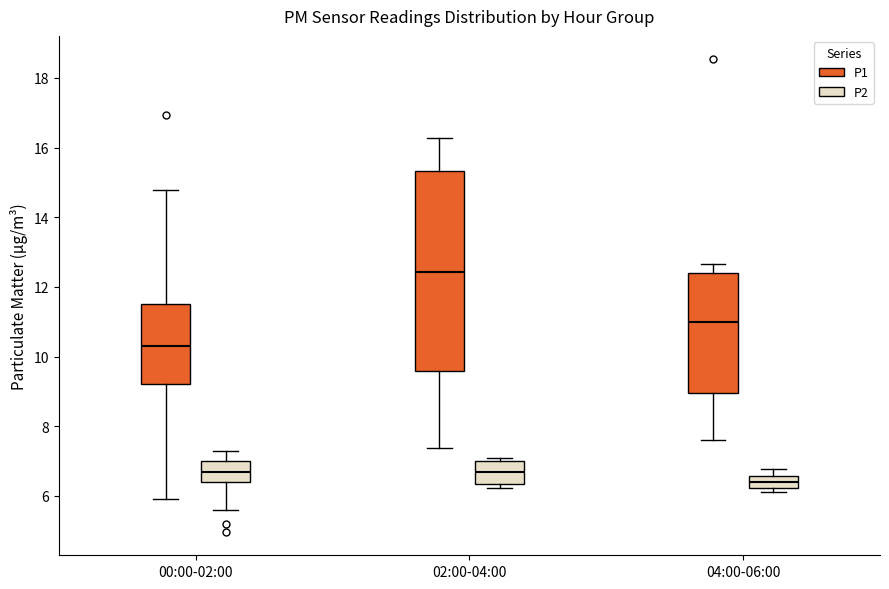

Reading left to right, read every box against the y-axis: the position of its median line, the range the box covers, and the ends of its whiskers. The values are not printed on the chart, so give them approximately, as read against the axis.

00:00-02:00 (P1): median 10.4, box 9.2 to 11.6, whiskers 6.0 to 14.8
00:00-02:00 (P2): median 6.6, box 6.4 to 7.0, whiskers 5.6 to 7.4
02:00-04:00 (P1): median 12.4, box 9.6 to 15.4, whiskers 7.4 to 16.2
02:00-04:00 (P2): median 6.6, box 6.4 to 7.0, whiskers 6.2 to 7.2
04:00-06:00 (P1): median 11.0, box 9.0 to 12.4, whiskers 7.6 to 12.6
04:00-06:00 (P2): median 6.4, box 6.2 to 6.6, whiskers 6.2 (just below the box's lower edge) to 6.8